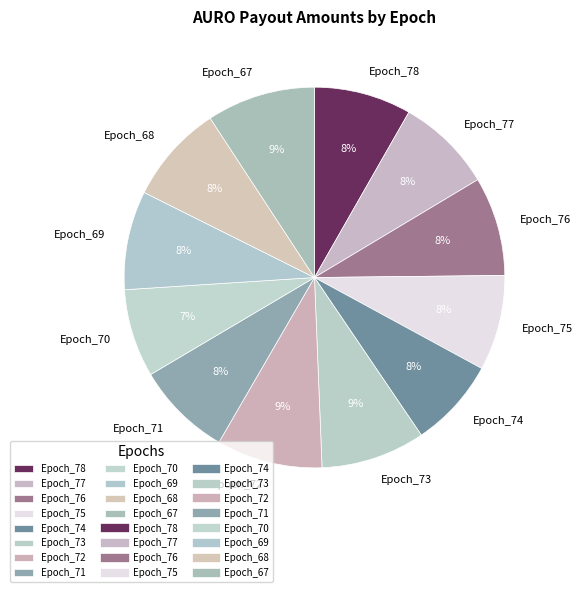

Does Epoch_68 represent more than half of the total?

No